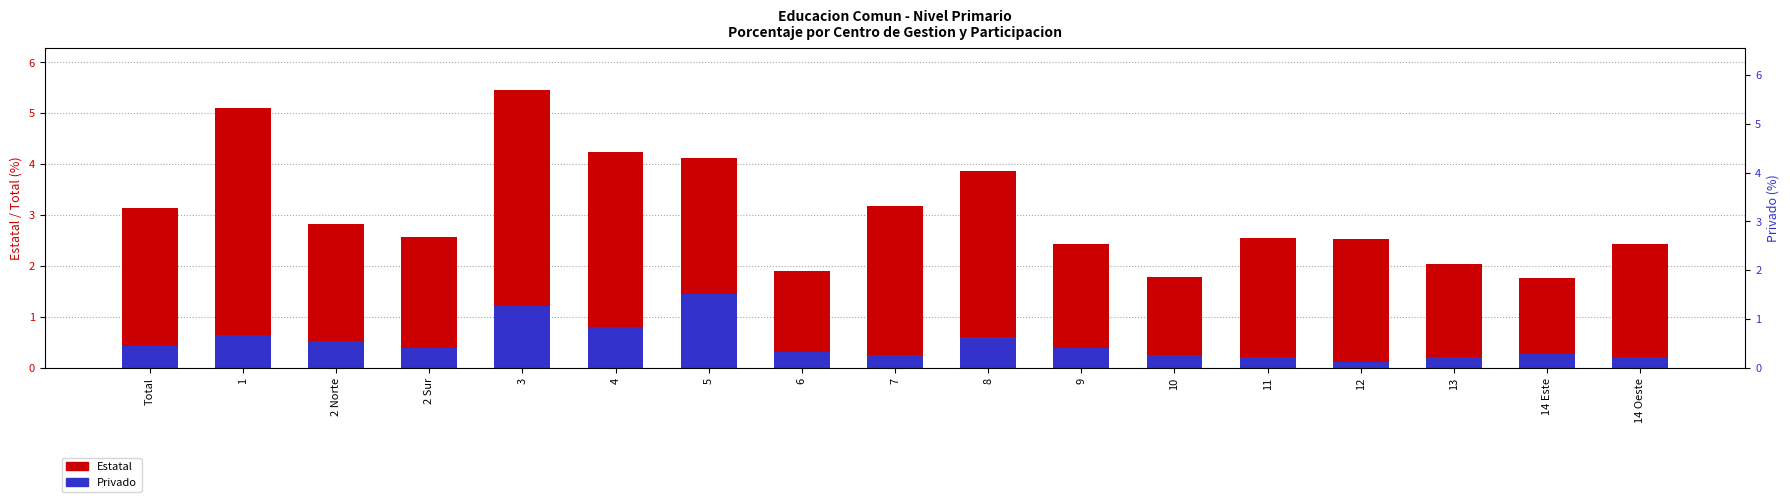

Reading left to right, list all the values displayed in this chart.

Estatal: 3.1	5.1	2.8	2.6	5.5	4.2	4.1	1.9	3.2	3.9	2.4	1.8	2.5	2.5	2.0	1.8	2.4
Privado: 0.4	0.6	0.5	0.4	1.2	0.8	1.5	0.3	0.3	0.6	0.4	0.3	0.2	0.1	0.2	0.3	0.2